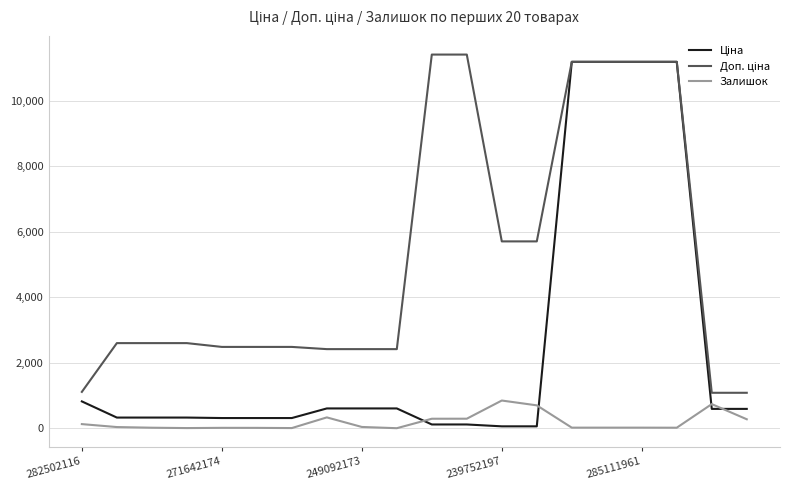

Rank the categories by Ціна value from lowest to highest.

12, 13, 10, 11, 285111961, 5, 6, 271642174, 249092173, 239752197, 18, 19, 7, 8, 9, 282502116, 14, 15, 16, 17